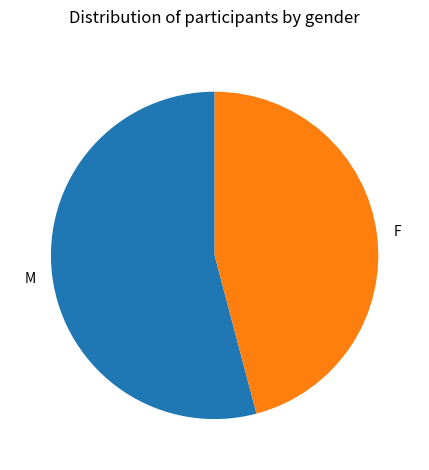

How many slices are in this pie chart?

2